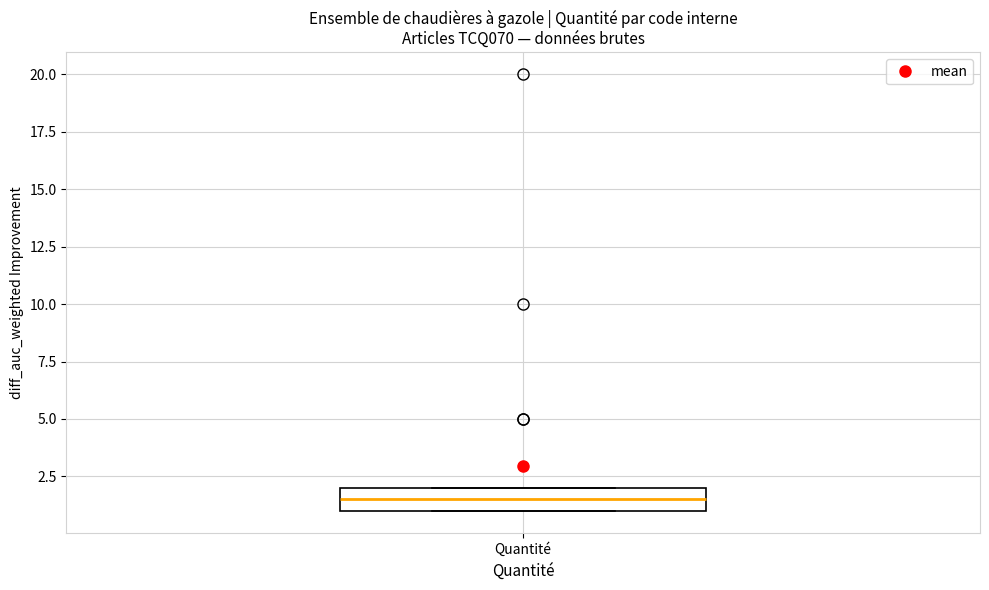

Where does the median line of the box for Quantité sit on the y-axis? The values are not printed on the chart, so give them approximately, as read against the axis.

1.5